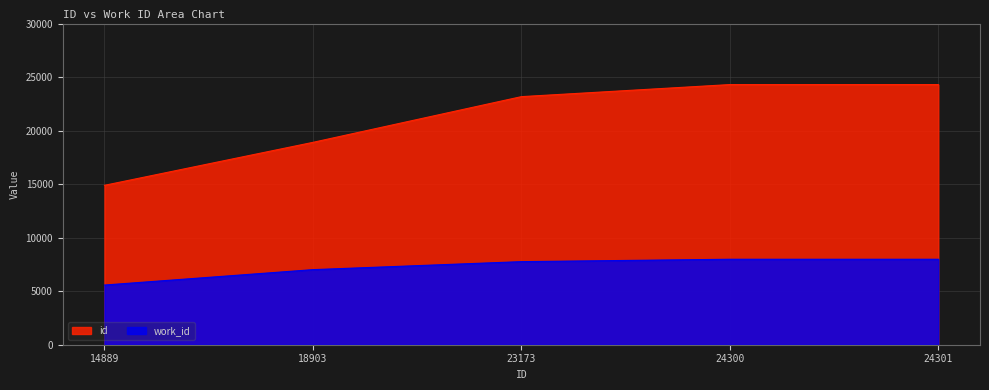

At 18903, list the series in order from largest to smallest.

id, work_id